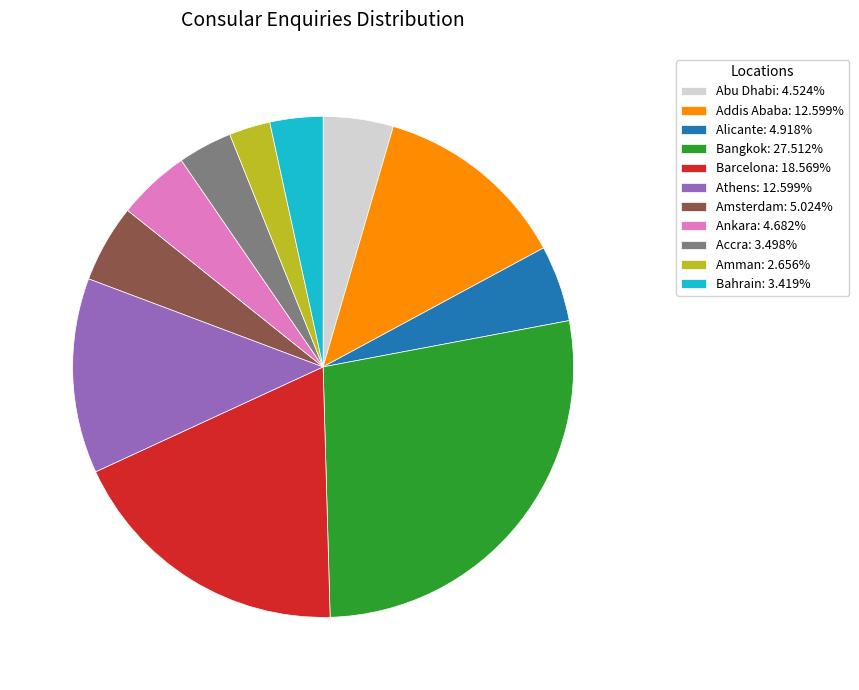

Is there a majority slice in this chart?

No